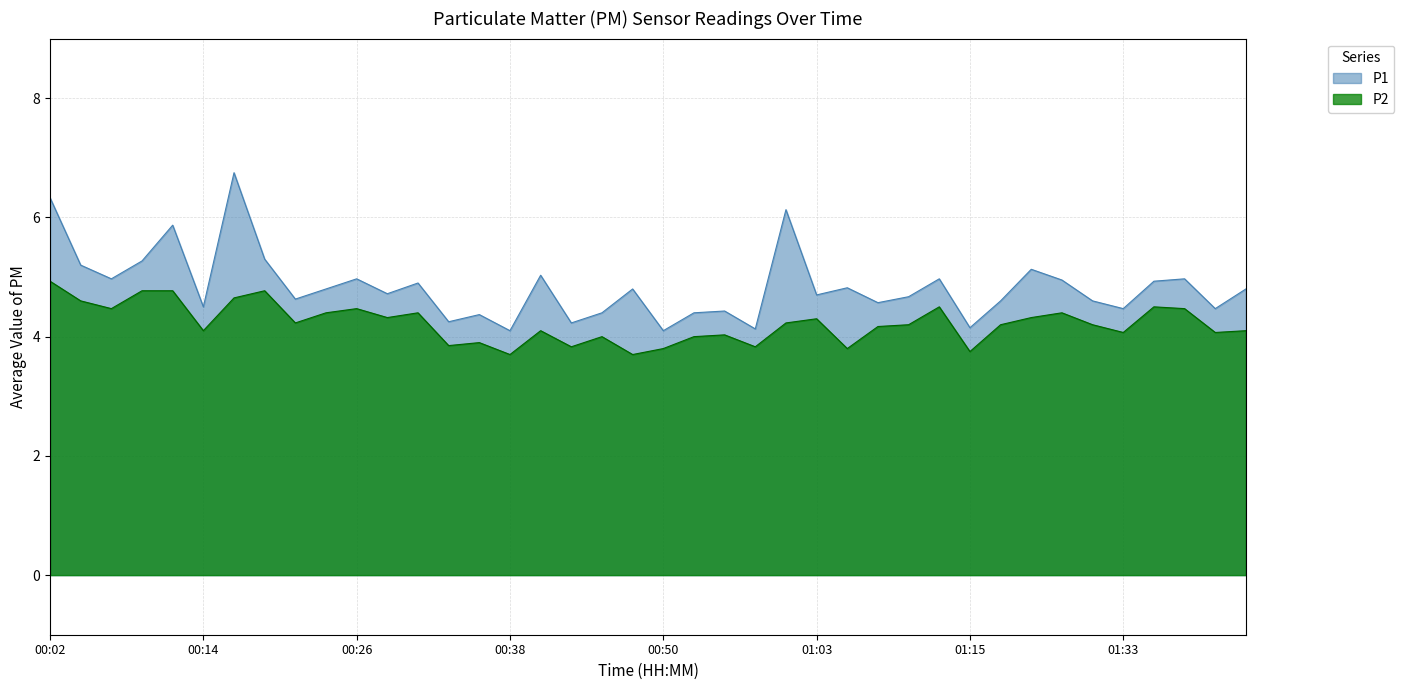

What is the total value across all series at 00:53?

8.4